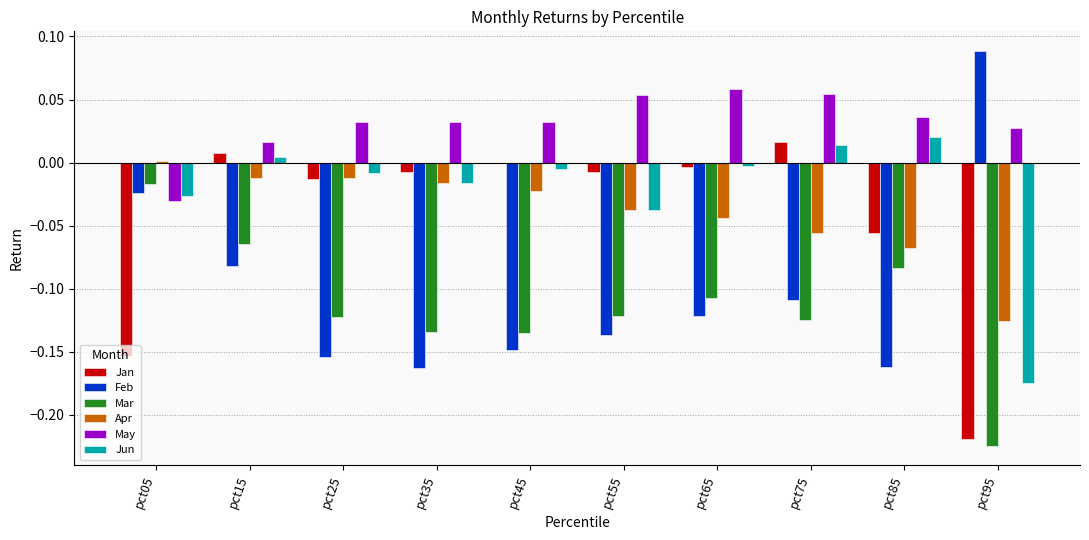

How many values in the Feb series exceed 0?

1